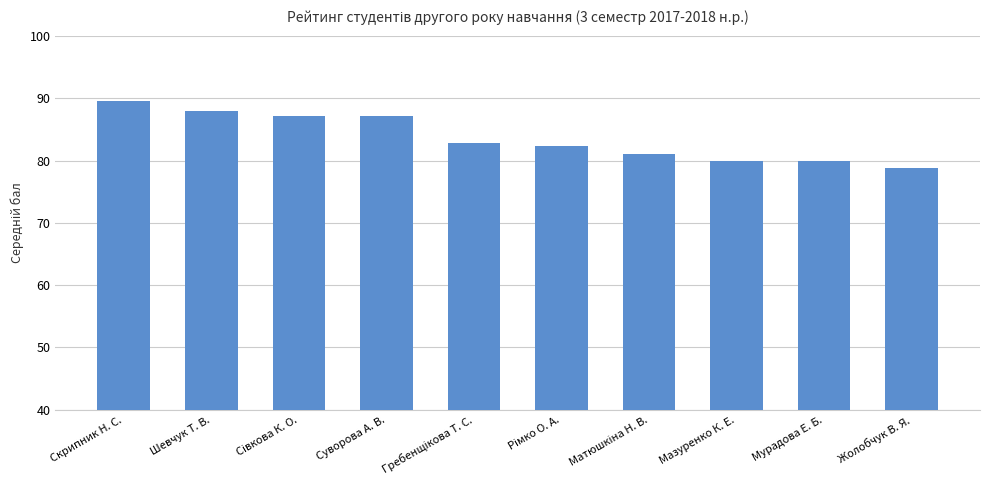

Count the number of values greater than 82.

6